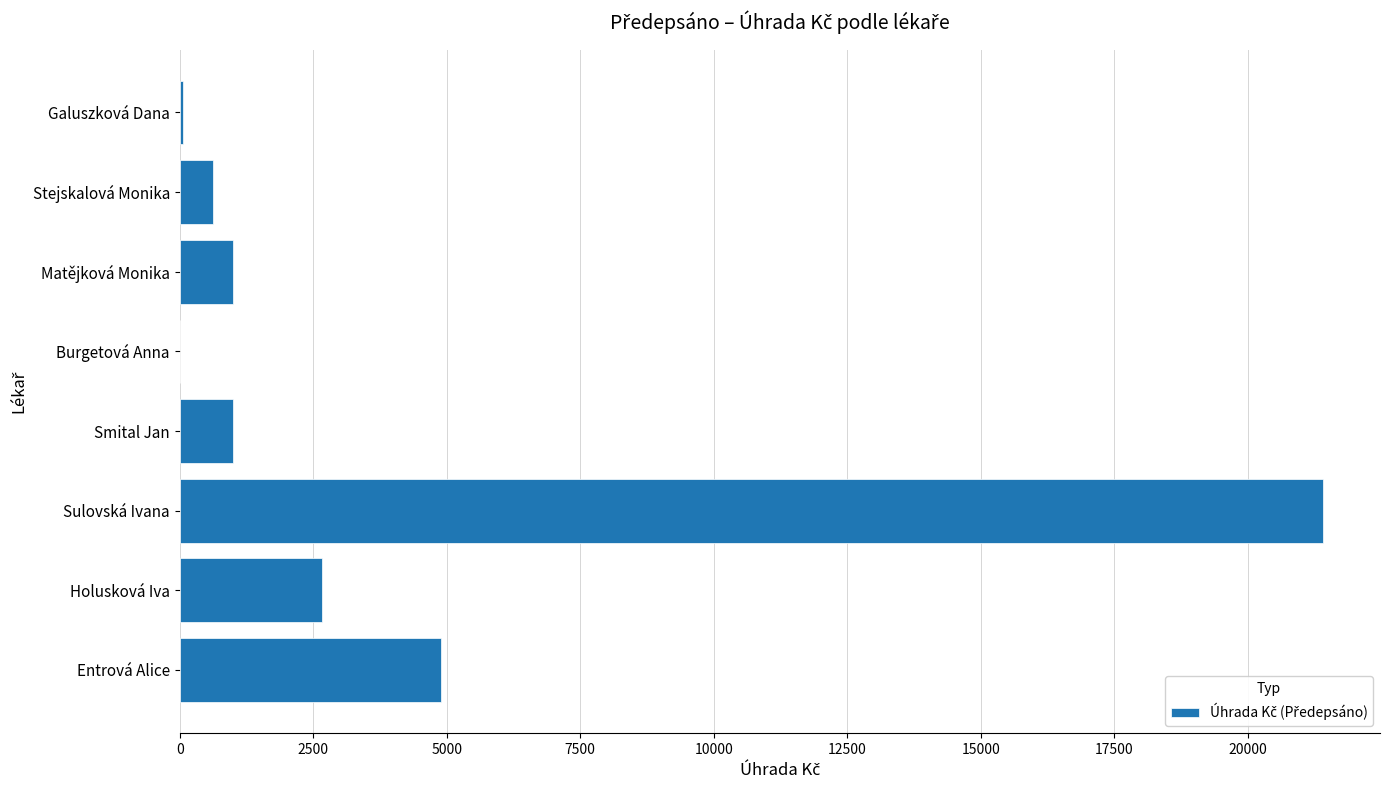

True or false: the data shows 2664.9 at Holusková Iva.

True